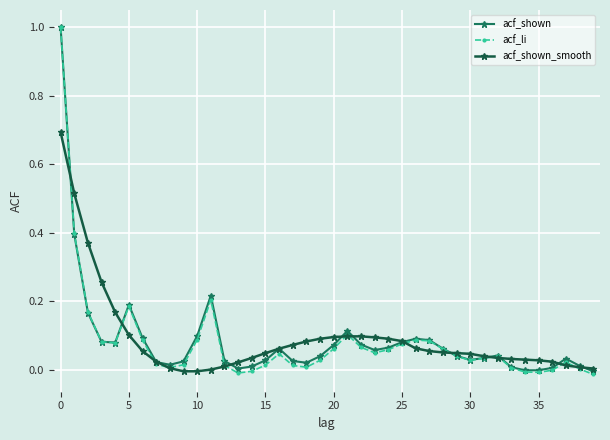

Which series has the widest spread of values?

acf_li